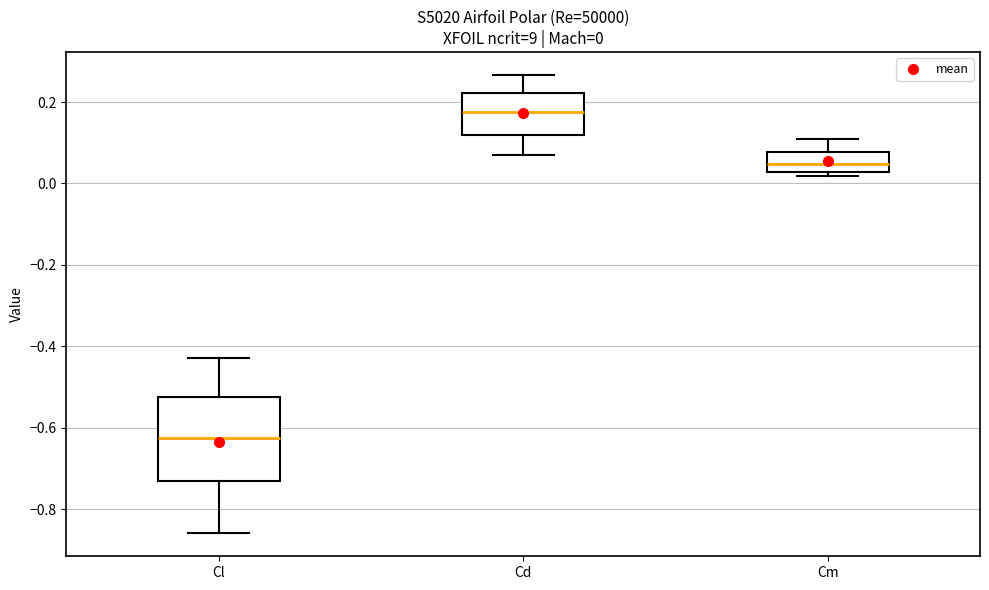

Which box has the lowest median line?

Cl